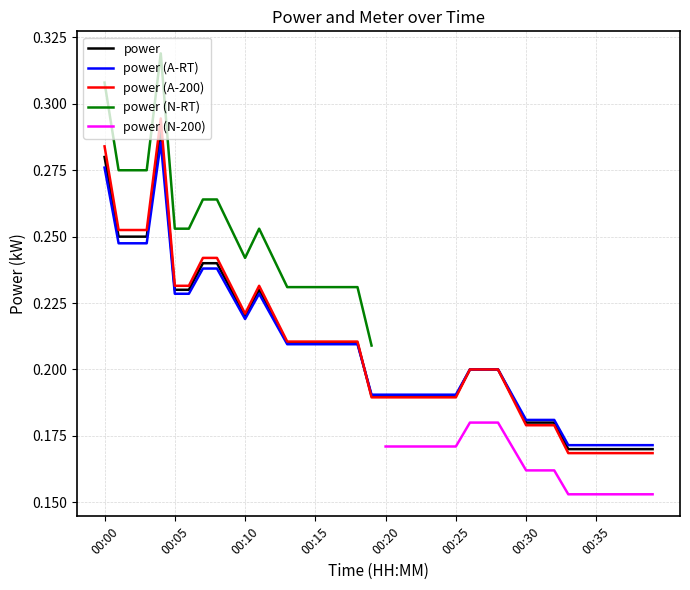

What is the value of the 16th point from the left?

0.2